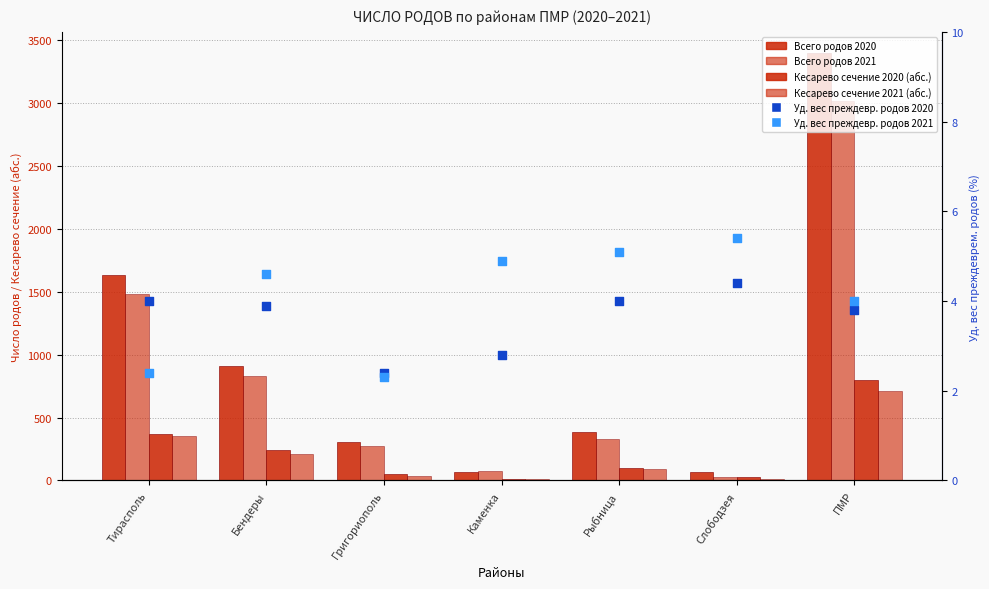

What is the total value across all series at Рыбница?

914.1